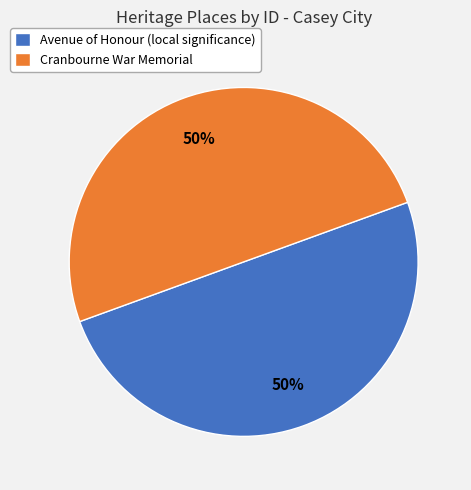

What percentage is the Avenue of Honour (local significance) slice, to the nearest percent?

50%